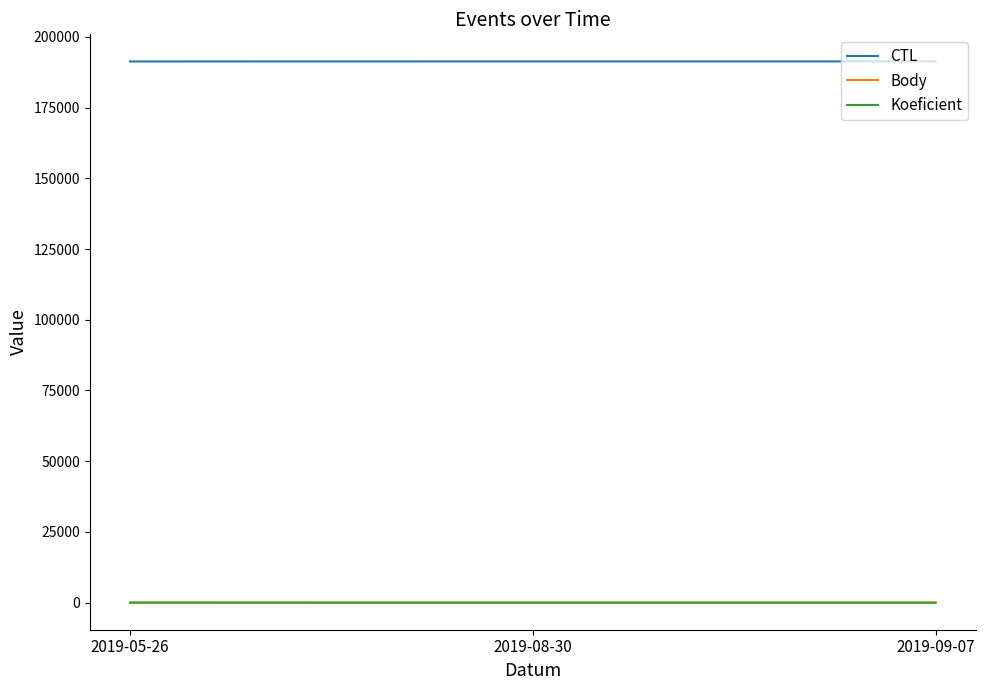

The CTL series shows 80808 at 2019-08-30. True or false?

False